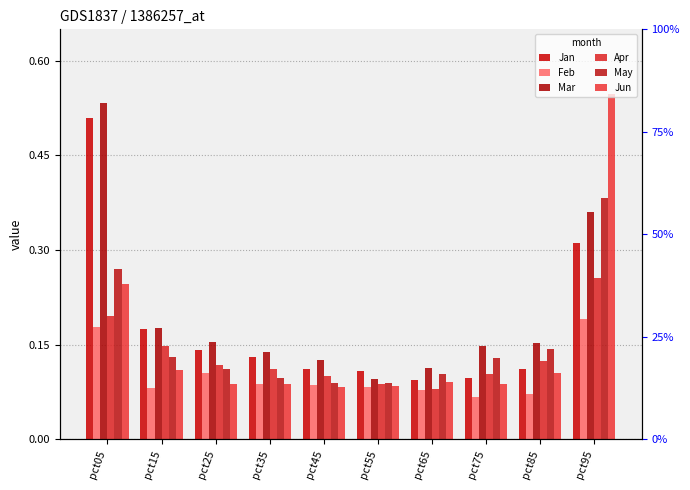

What is the lowest value of the Feb series?

0.1